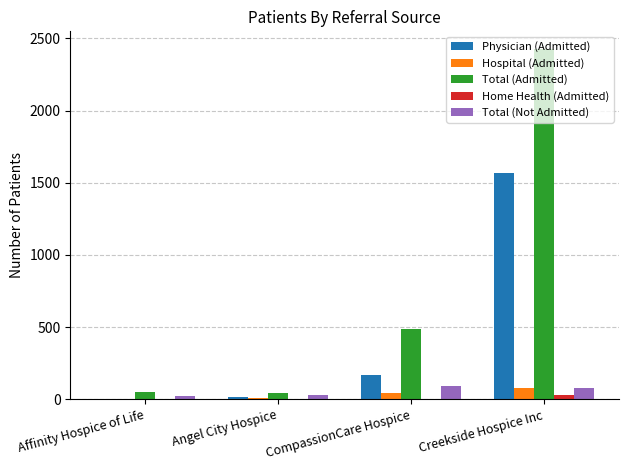

What is the sum of all Hospital (Admitted) values?

132